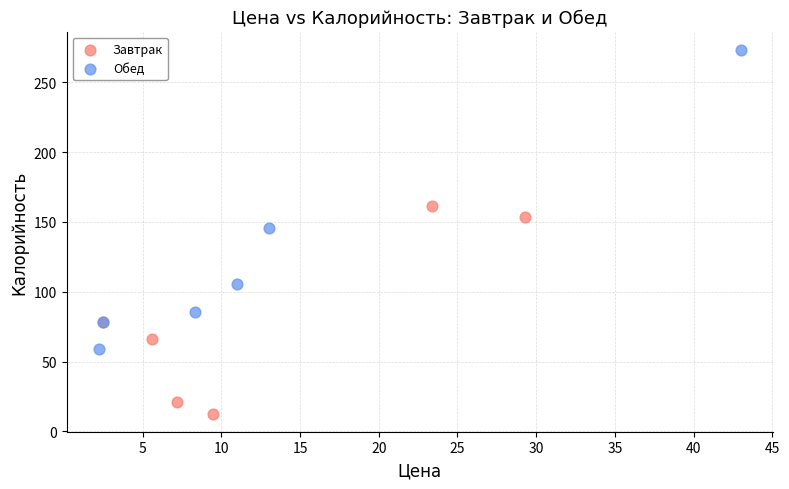

Which series reaches the minimum Y coordinate?

Завтрак